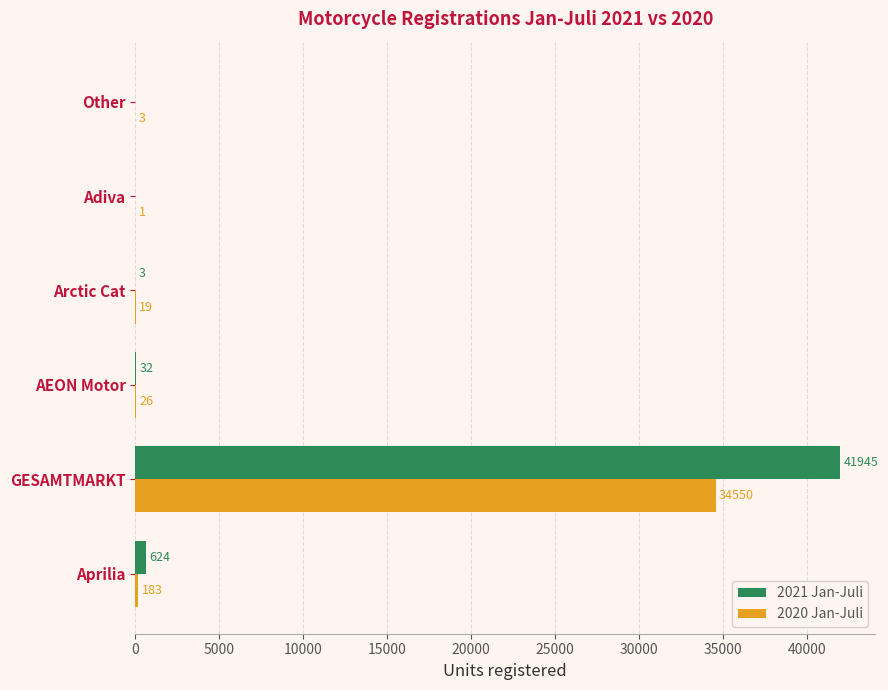

At which category is the sum across all series the highest?

GESAMTMARKT